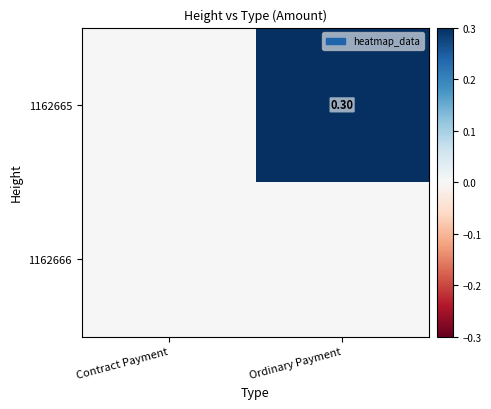

True or false: 1162665 has a value of 0.5 at Ordinary Payment.

False